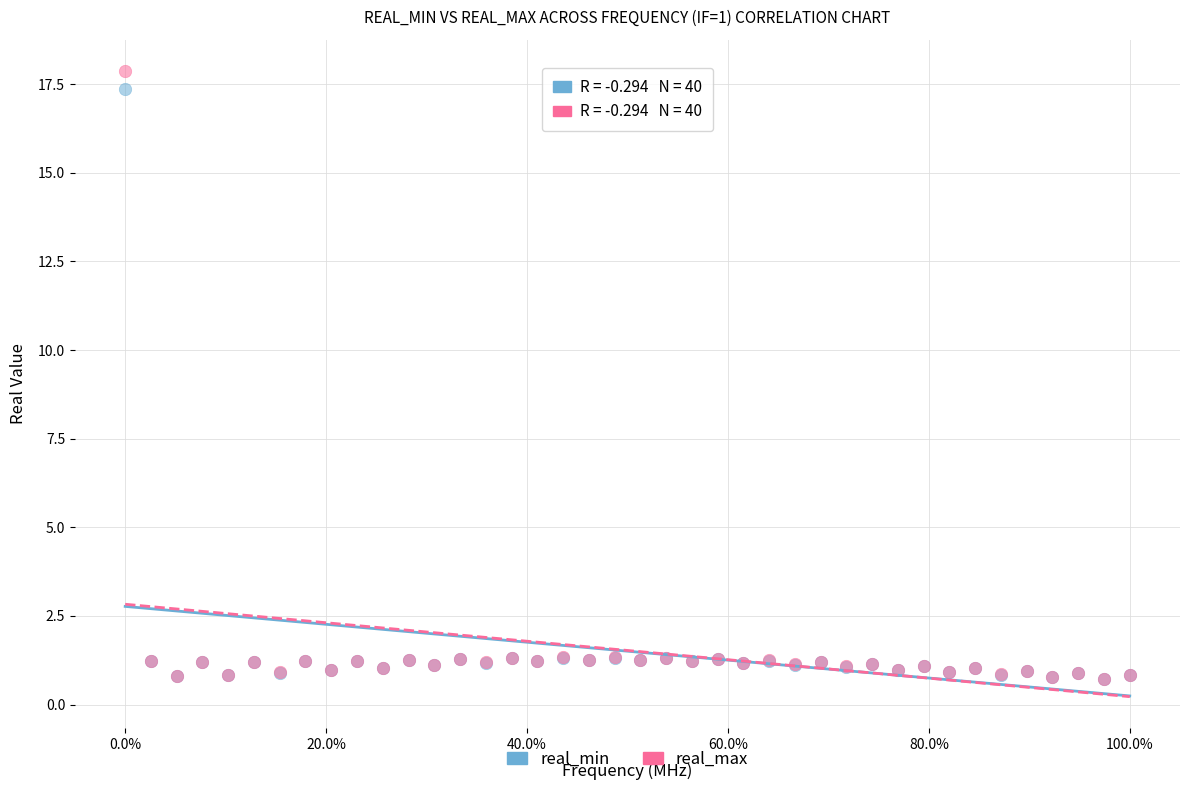

Which series reaches the maximum Y coordinate?

real_max